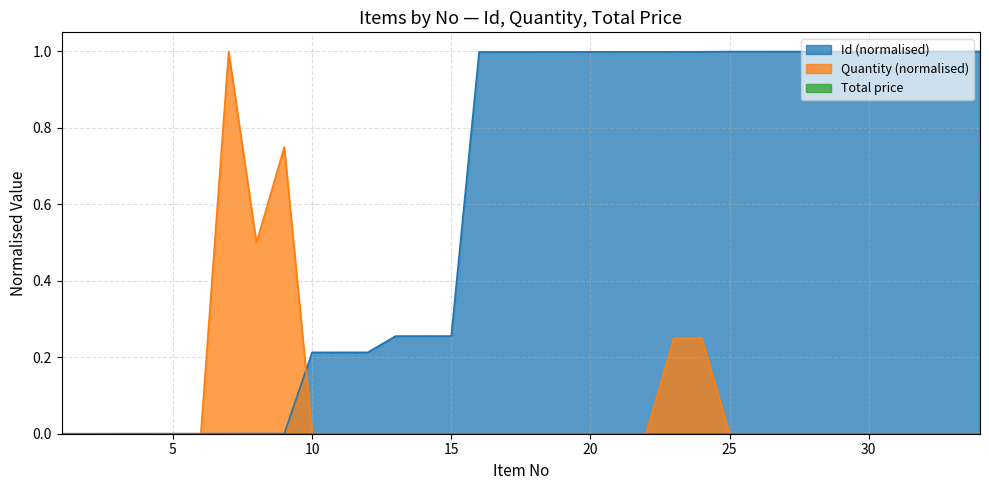

Which has a higher value, 19 or 2?

19